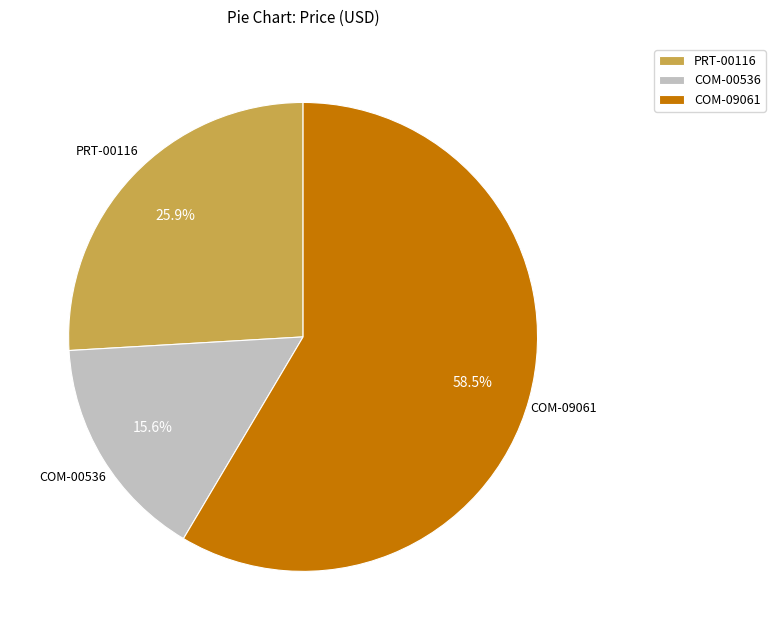

To the nearest percent, what percentage of the pie is PRT-00116?

26%